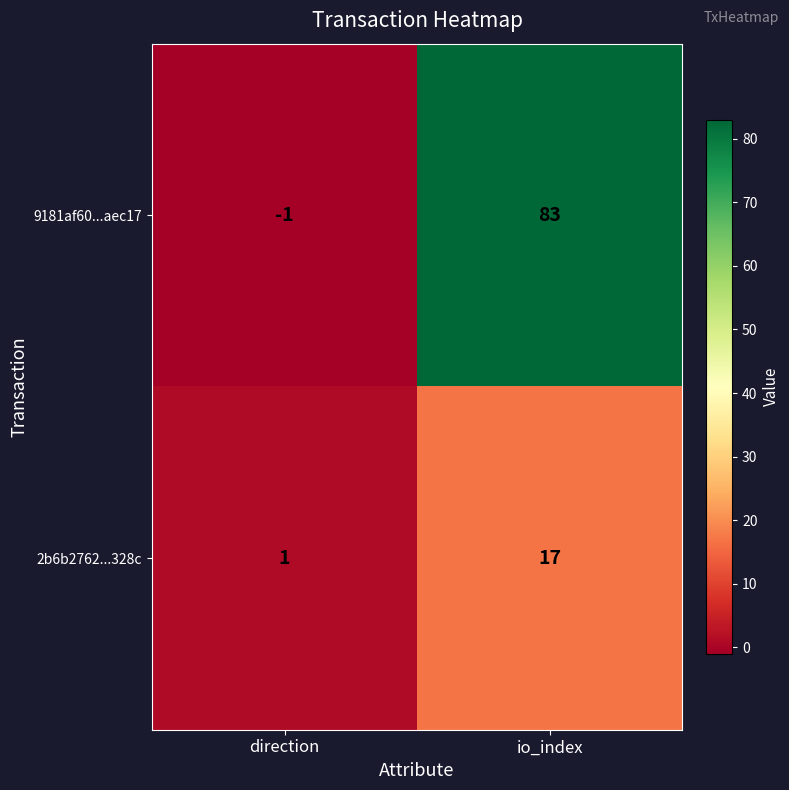

Rank the categories by 2b6b2762...328c value from highest to lowest.

io_index, direction